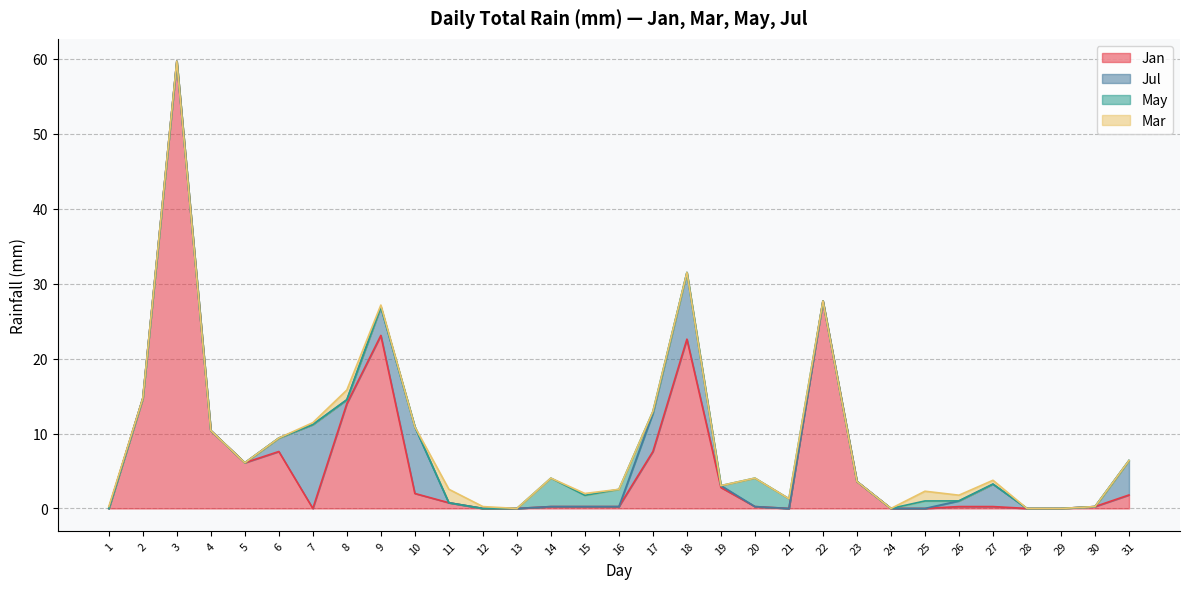

The Jan series shows 0.2 at 27. True or false?

True